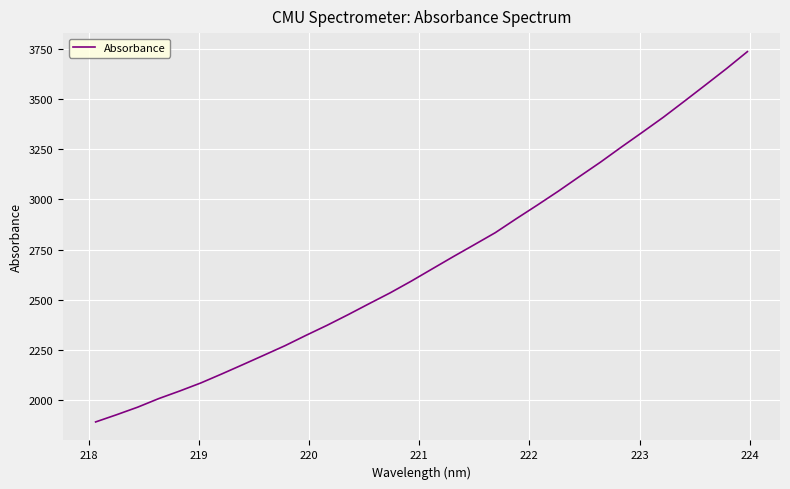

What is the difference between the maximum and minimum values?

1843.9